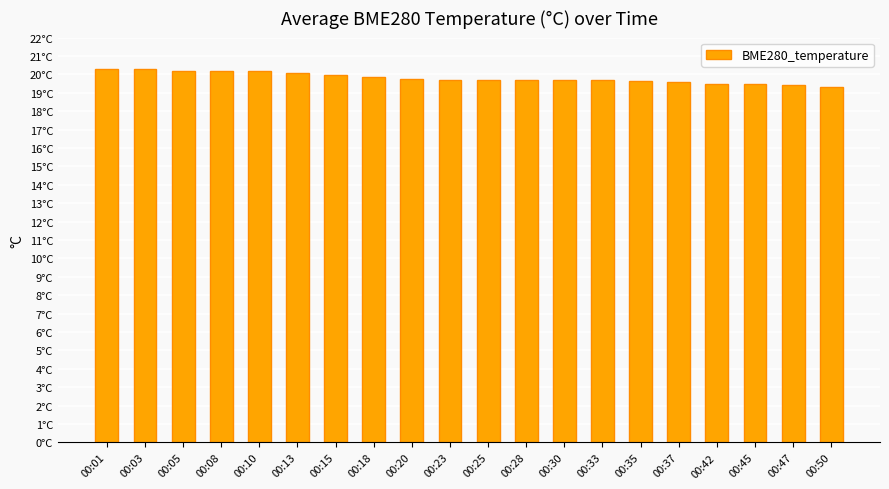

Which label corresponds to the largest value in the chart?

00:01